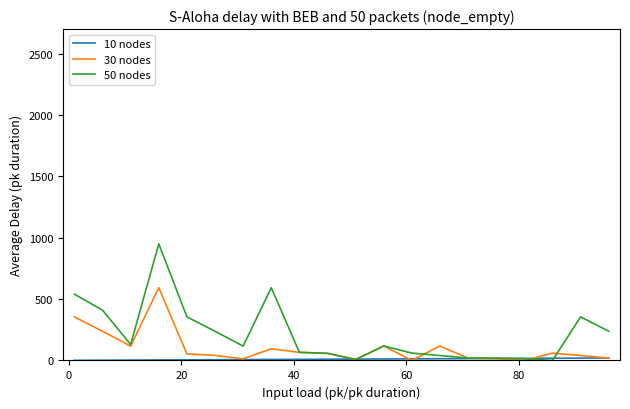

Which series has the largest total across all categories?

50 nodes